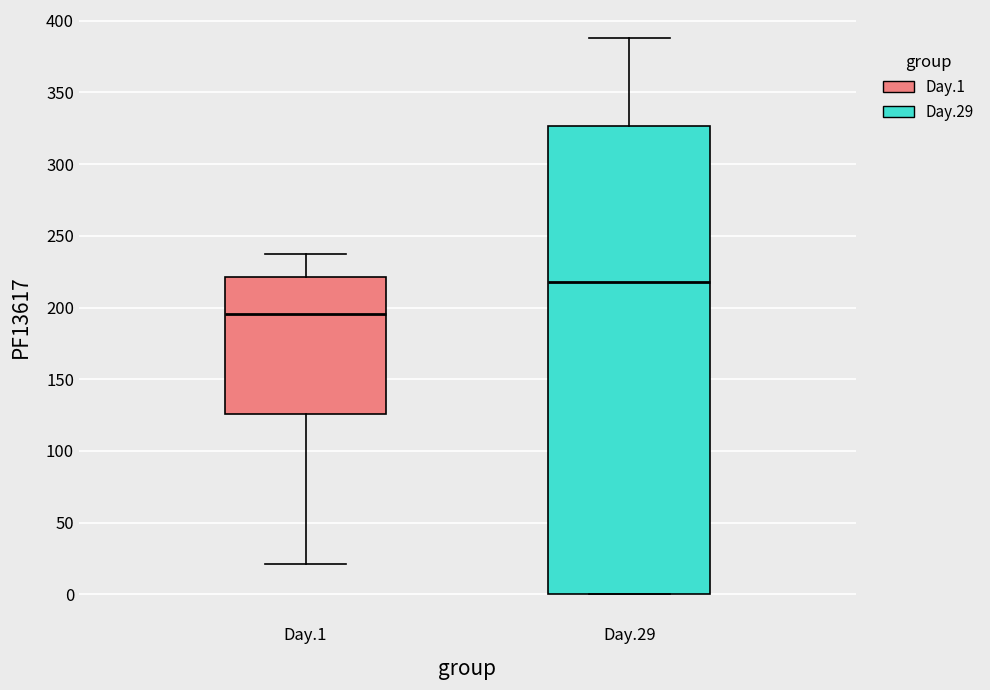

Which box has the lowest median line?

Day.1